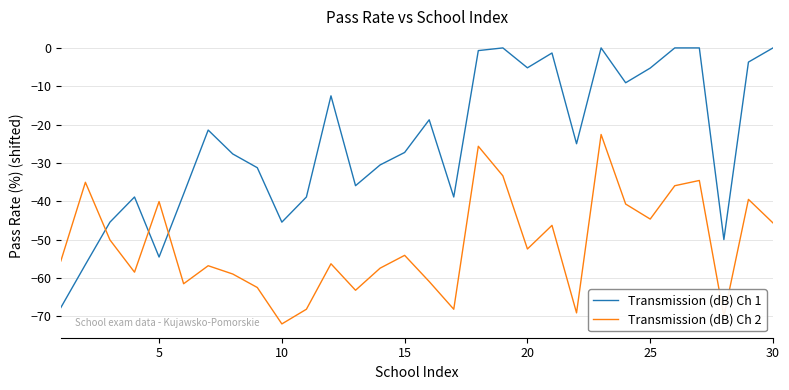

After their last crossing, which series has the higher values: Transmission (dB) Ch 2 or Transmission (dB) Ch 1?

Transmission (dB) Ch 1